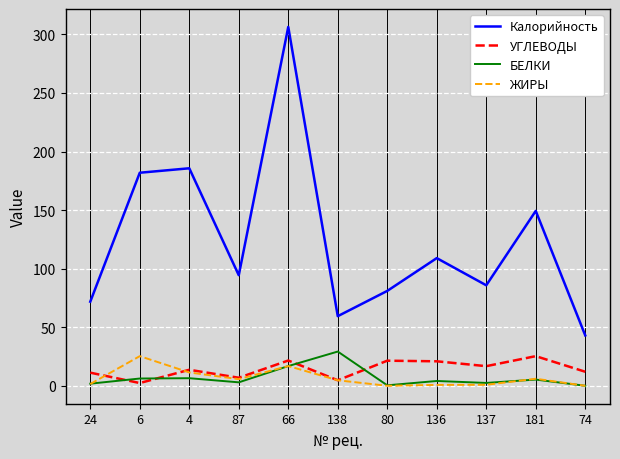

Is it true that ЖИРЫ equals 6.0 at 181?

True